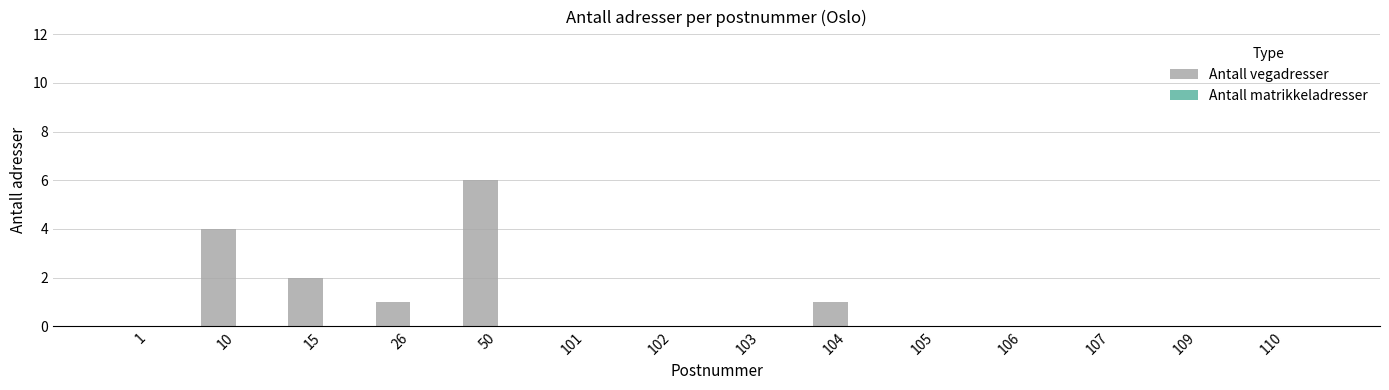

The chart shows a value of 3 at 102. True or false?

False